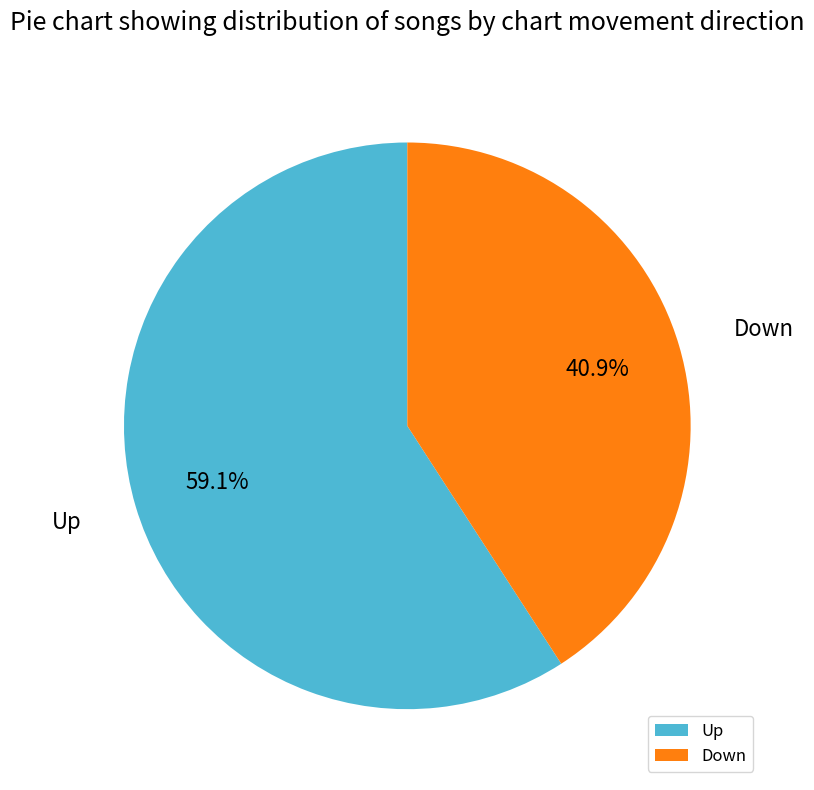

Between Up and Down, which is larger?

Up